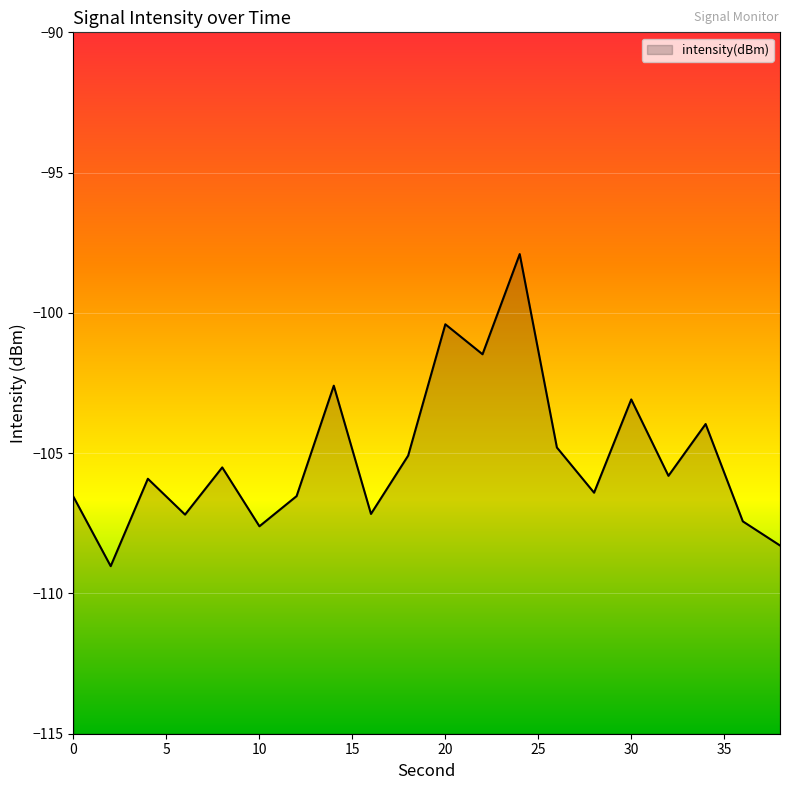

At which category does the chart reach its minimum across all series?

2